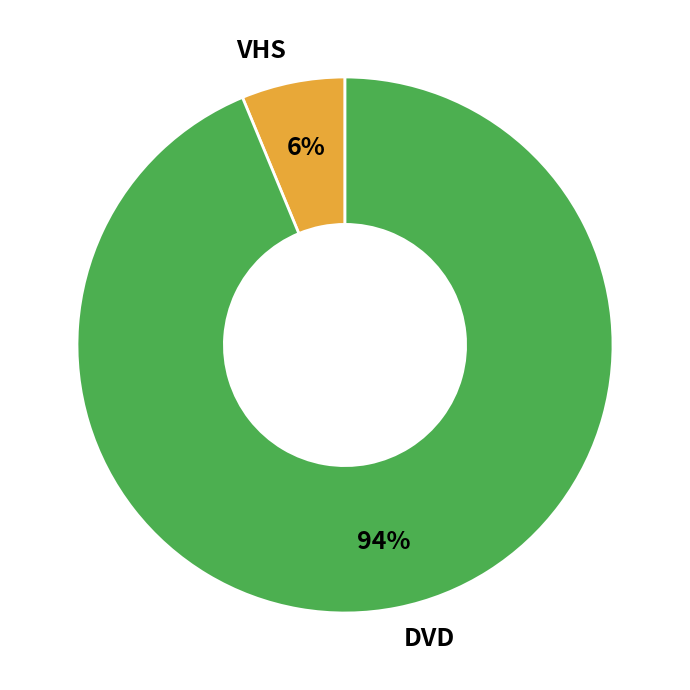

To the nearest percent, what portion does VHS represent?

6%